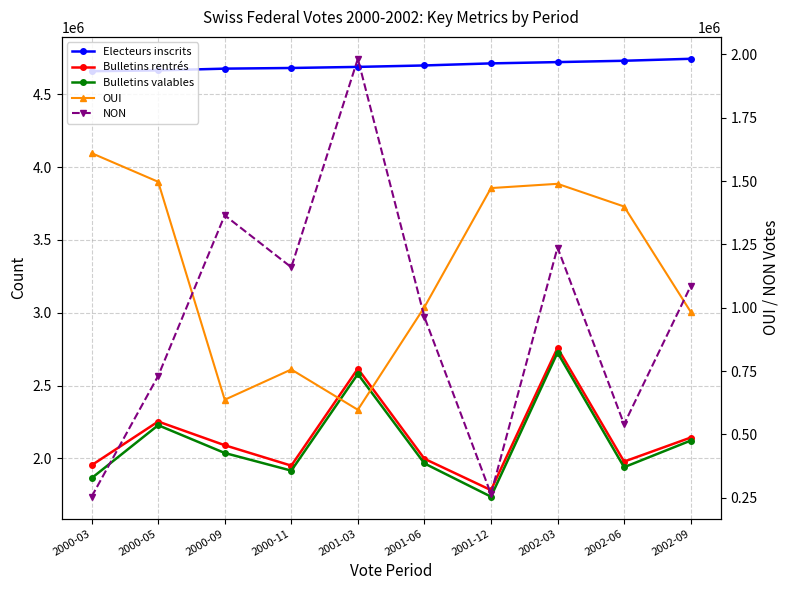

What is the difference between the maximum and minimum values in the NON series?

1728194